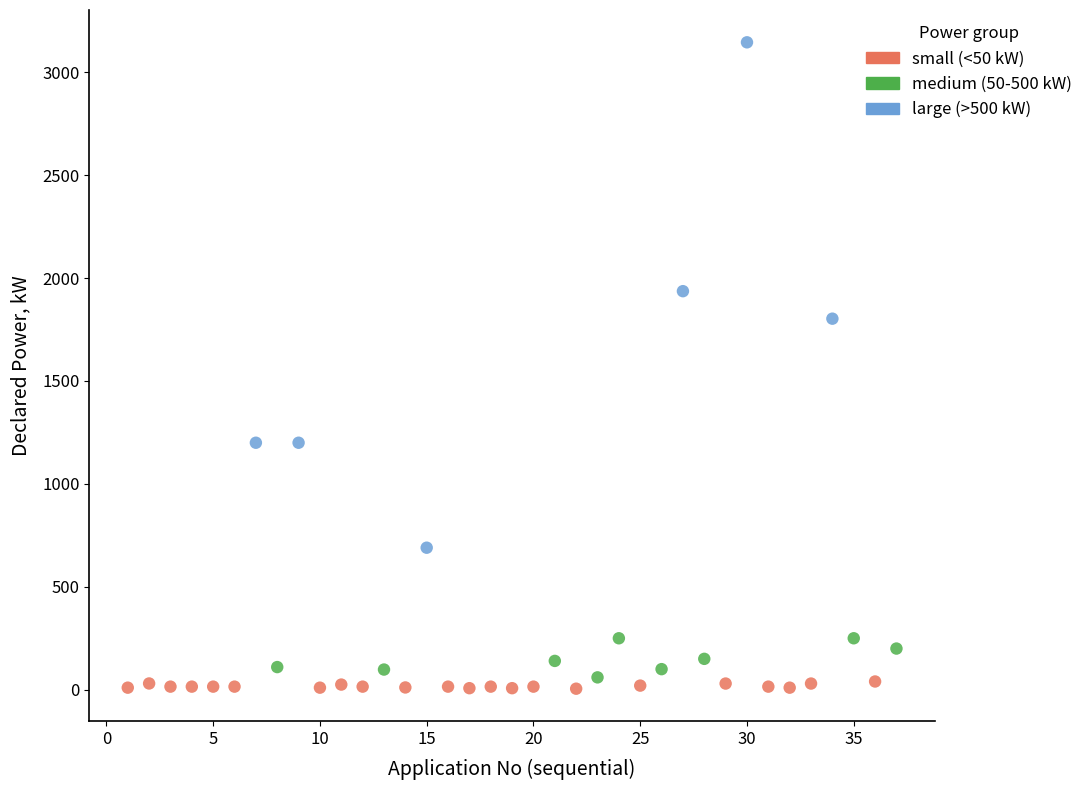

Which series has the widest spread of Y values?

large (>500 kW)